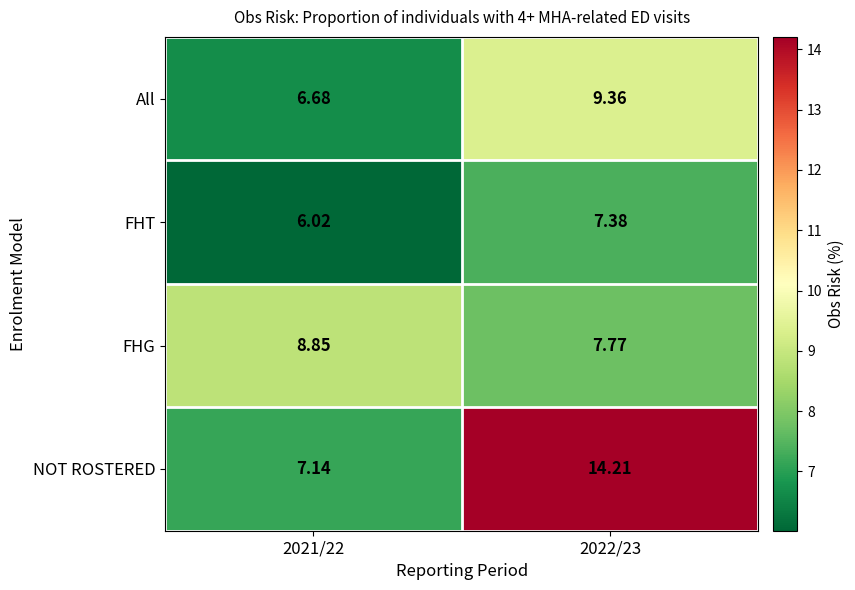

Which series has the largest total across all categories?

NOT ROSTERED